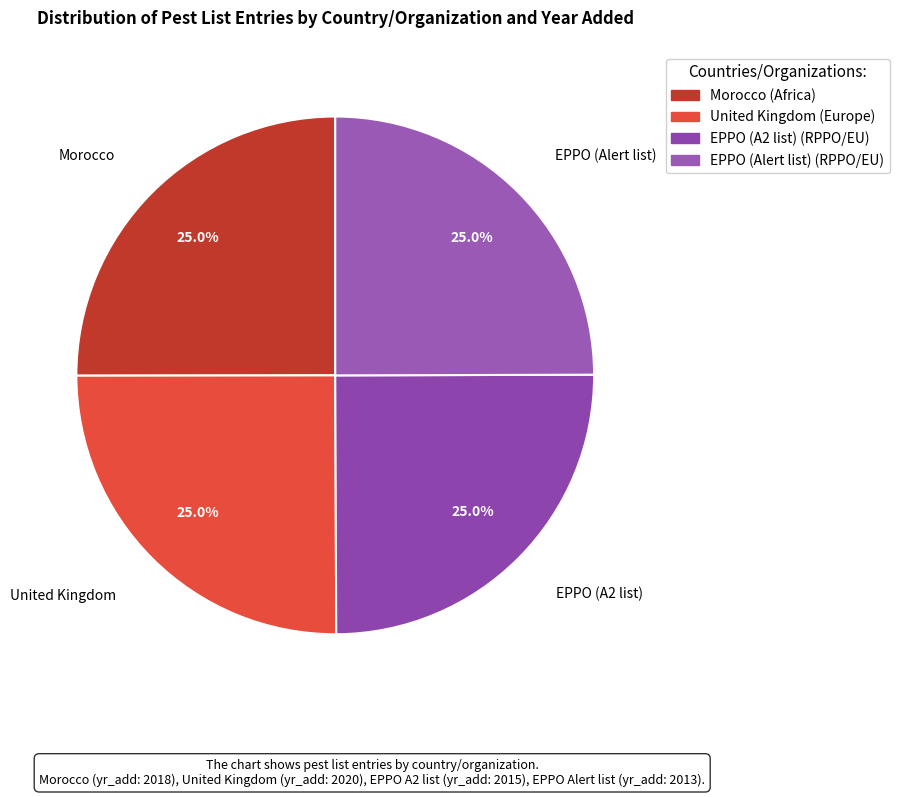

What portion of the pie excludes Morocco?

75.0%